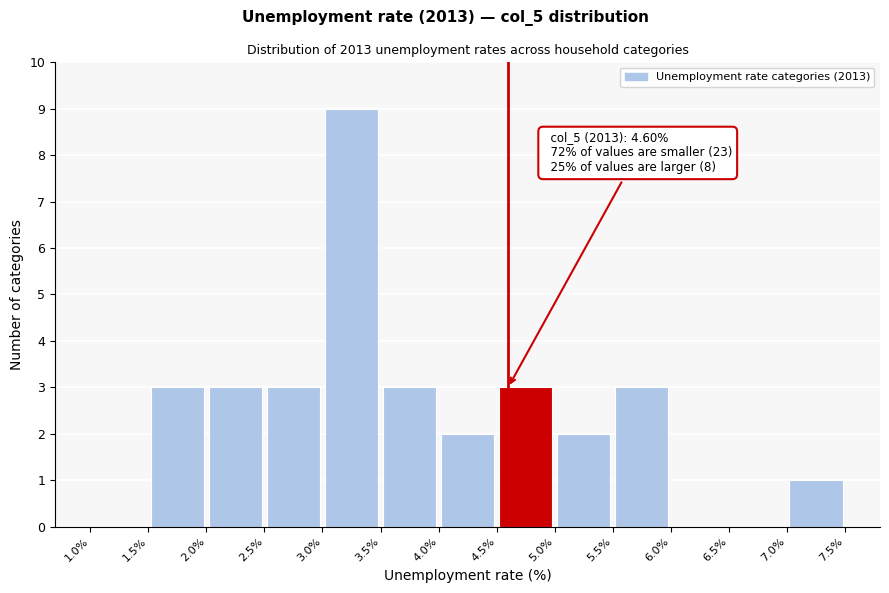

Over which range of the x-axis is the bar tallest?

3.0% to 3.5%